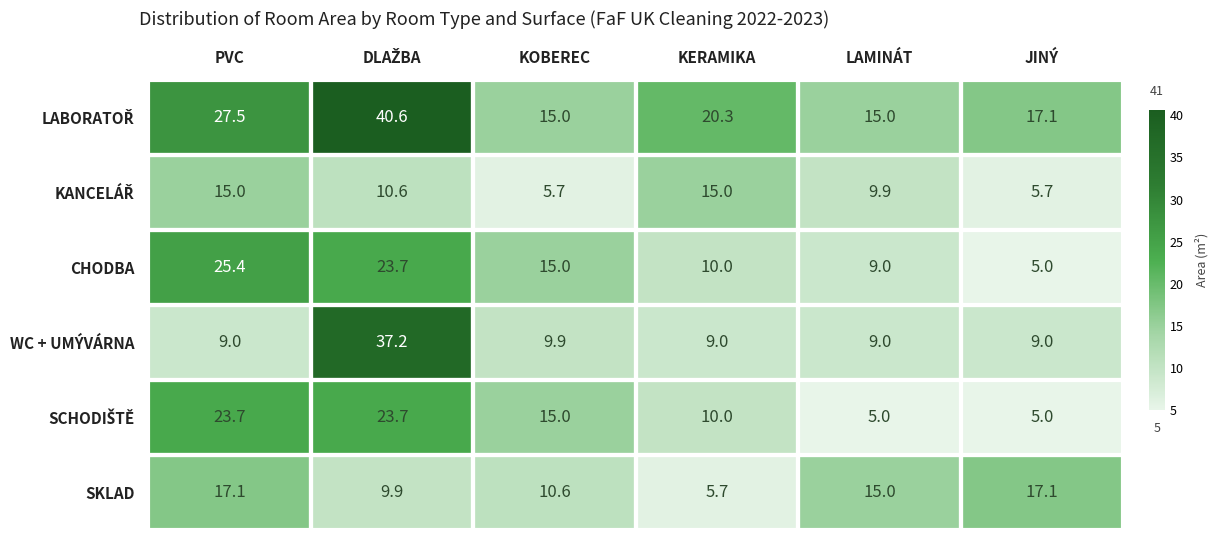

Which series has the largest range (max minus min)?

WC + UMÝVÁRNA